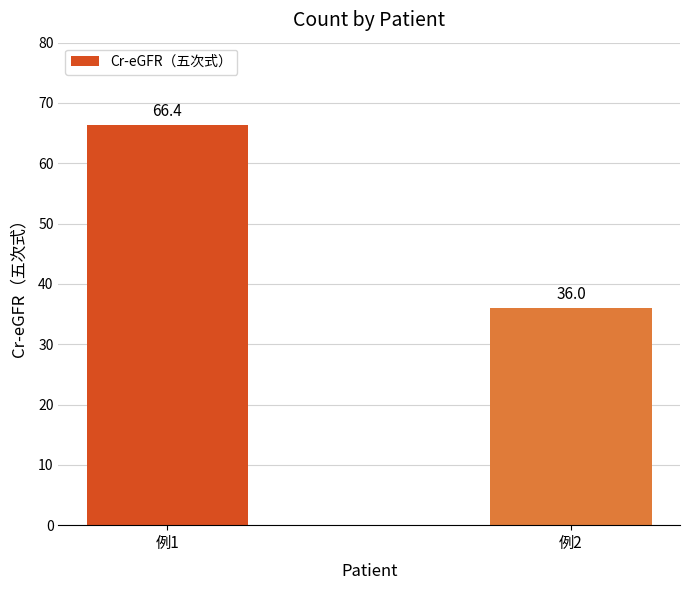

What is the approximate value at 例1?

66.4